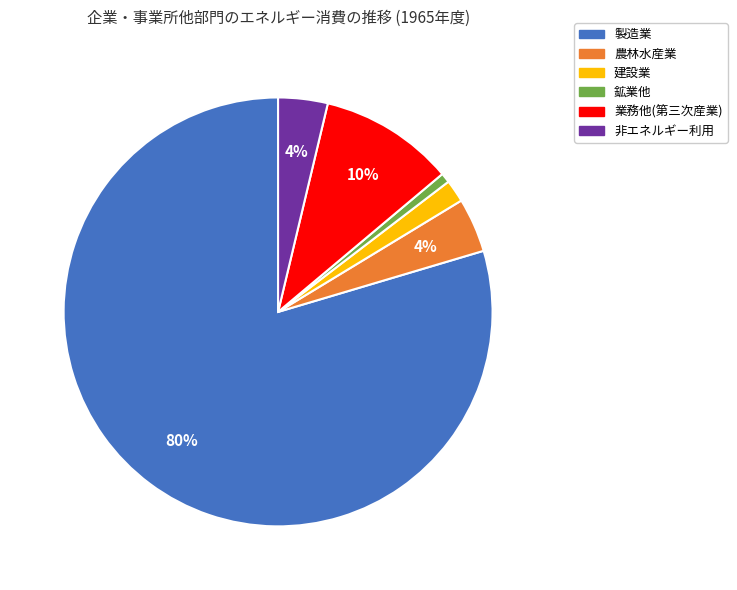

Is it true that 鉱業他 is 1% of the pie?

True